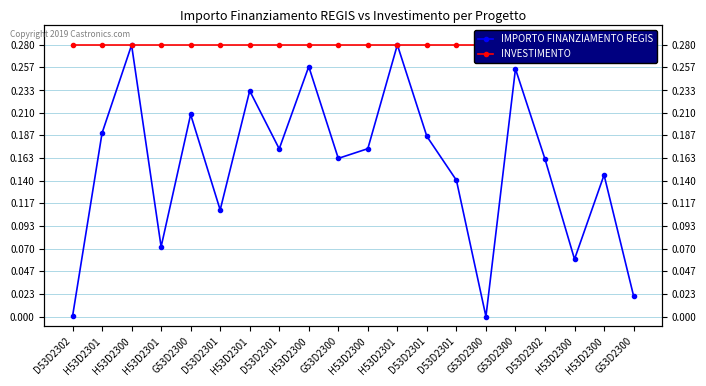

What is the label of the 15th point from the right?

D53D2301